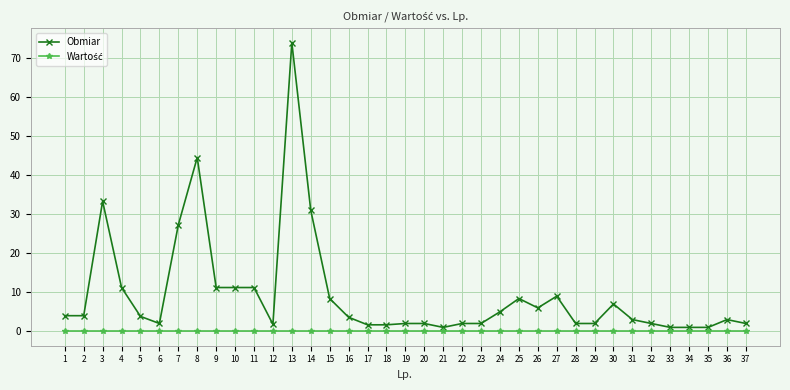

What is the difference between the highest and lowest values at 7?

27.3